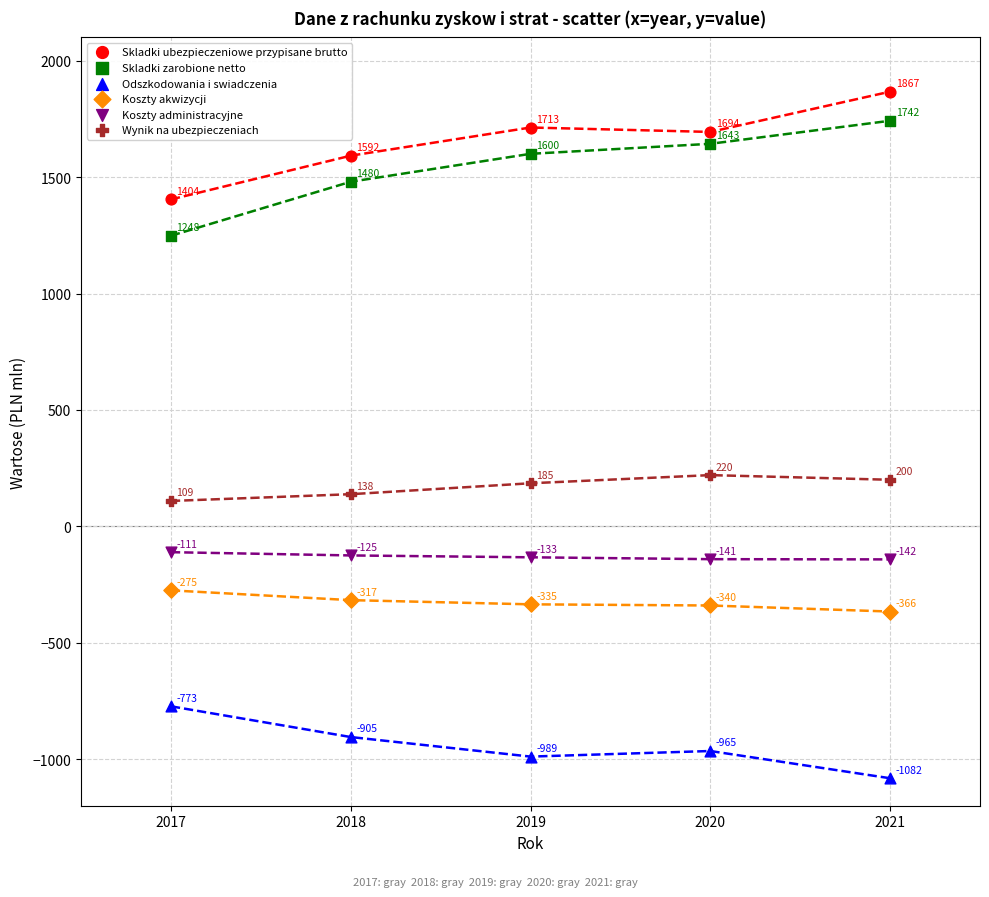

Across all data points, what is the range of X values (max minus min)?

4